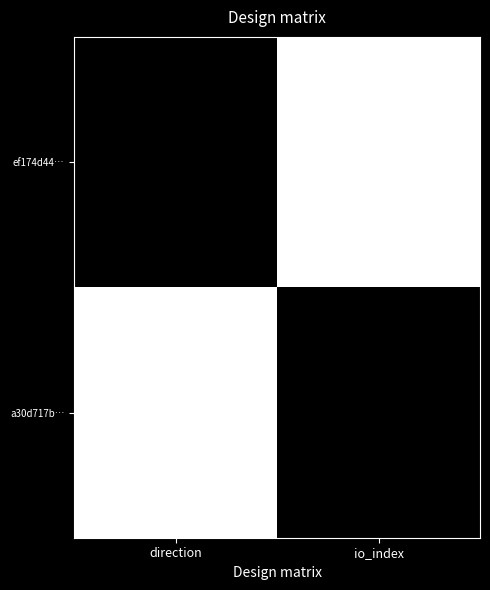

Which series changed the most between direction and io_index?

ef174d44…